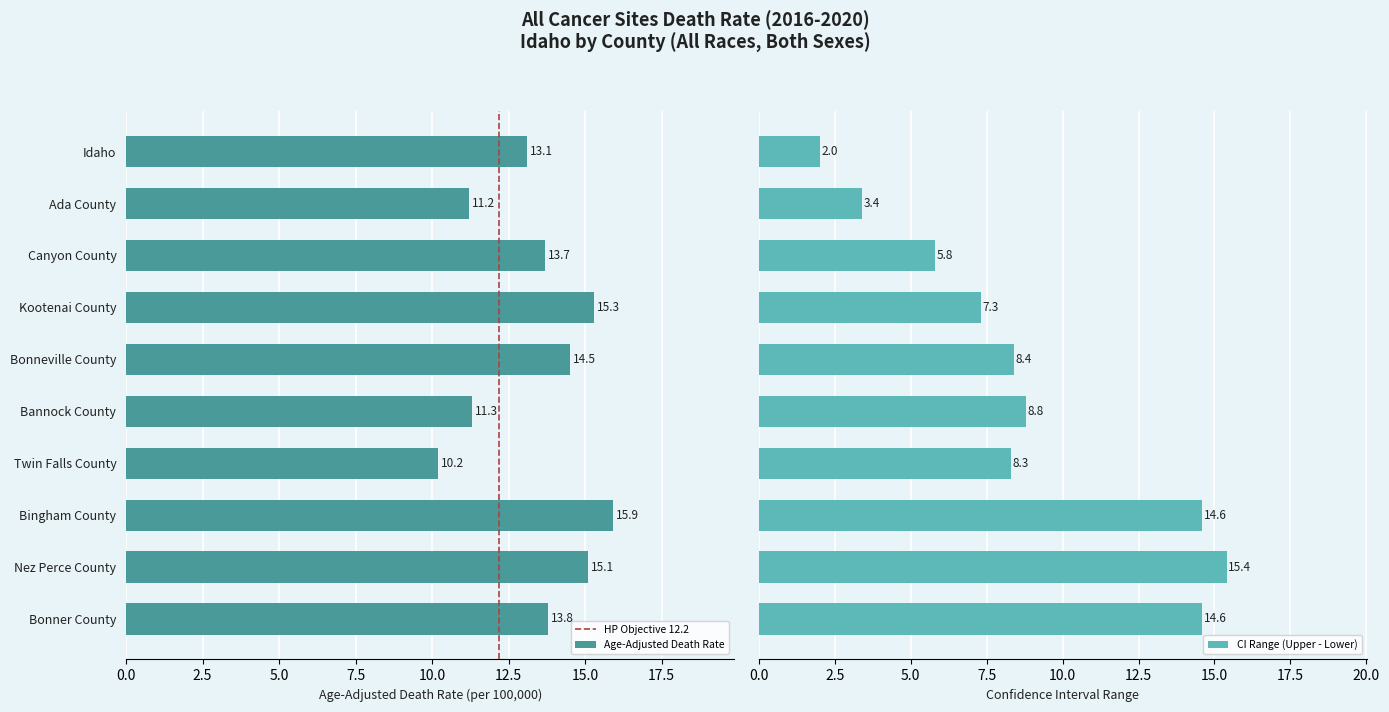

What is the sum of all Age-Adjusted Death Rate values?

134.1